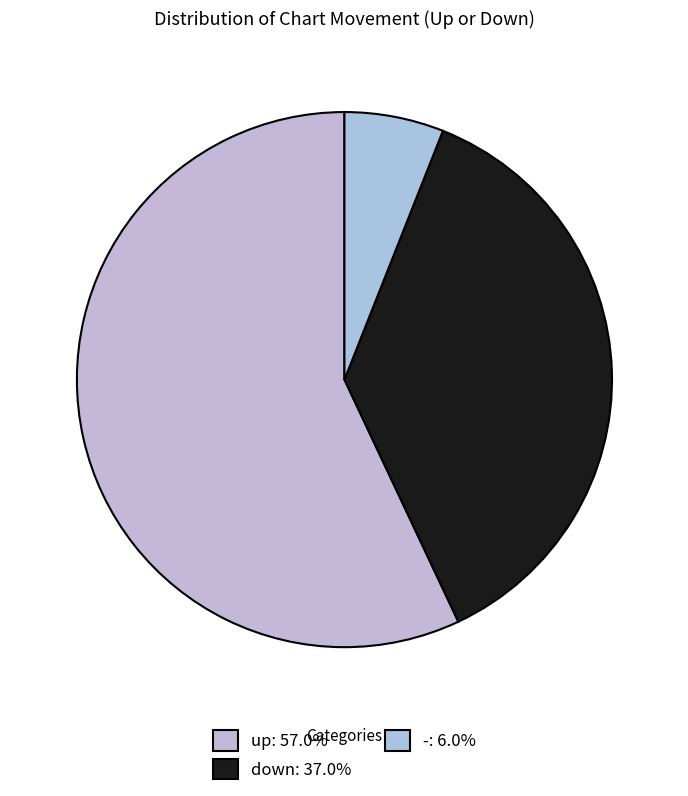

Which slice is the smallest?

-